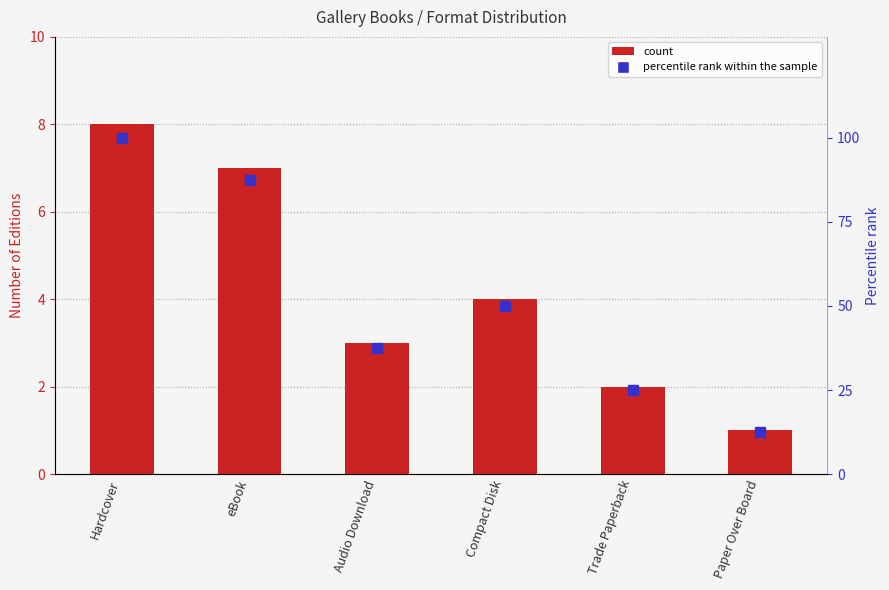

What are all the series names shown in the legend?

Count, percentile rank within the sample